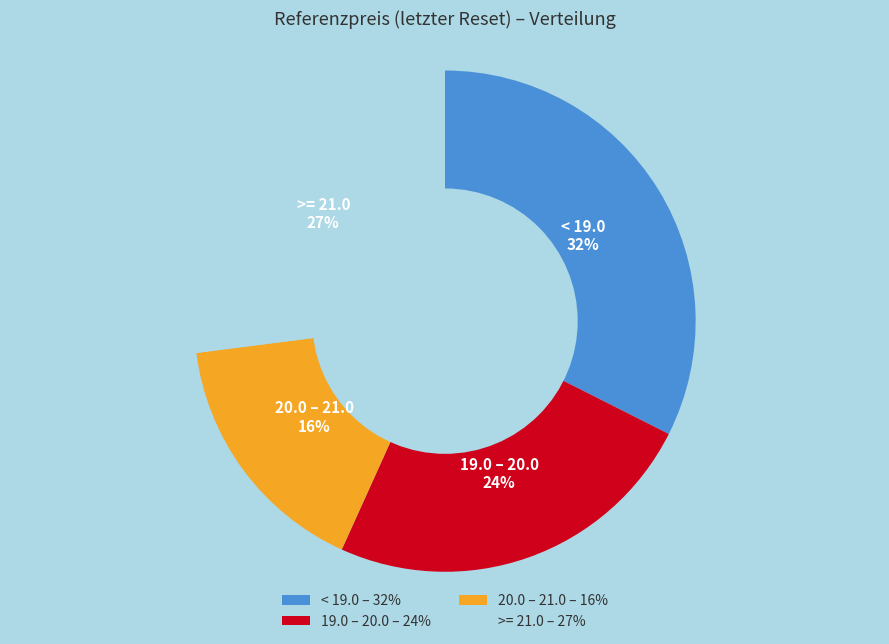

Is the sum of < 19.0 – 32% and >= 21.0 – 27% greater than half?

Yes